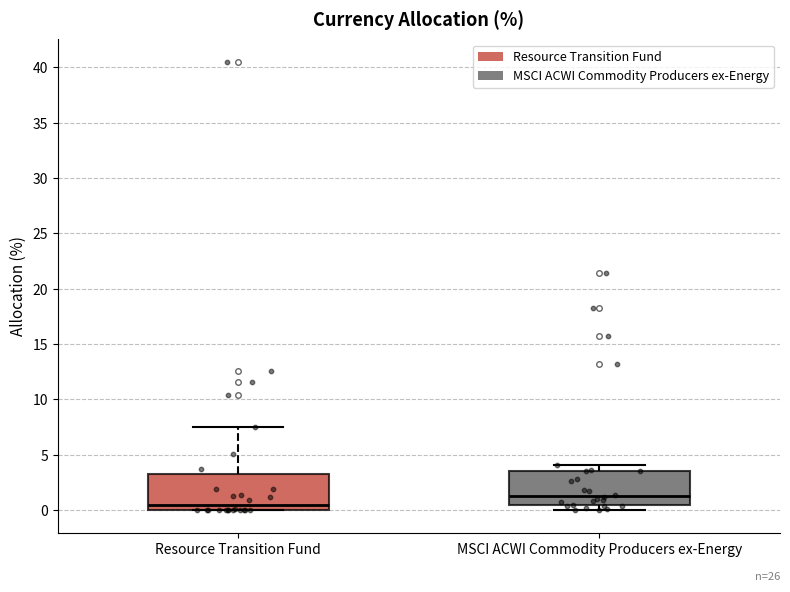

Reading left to right, read every box against the y-axis: the position of its median line, the range the box covers, and the ends of its whiskers. The values are not printed on the chart, so give them approximately, as read against the axis.

Resource Transition Fund: median 0.5, box 0.0 to 3.5, whiskers 0.0 to 7.5
MSCI ACWI Commodity Producers ex-Energy: median 1.5, box 0.5 to 3.5, whiskers 0.0 to 4.0